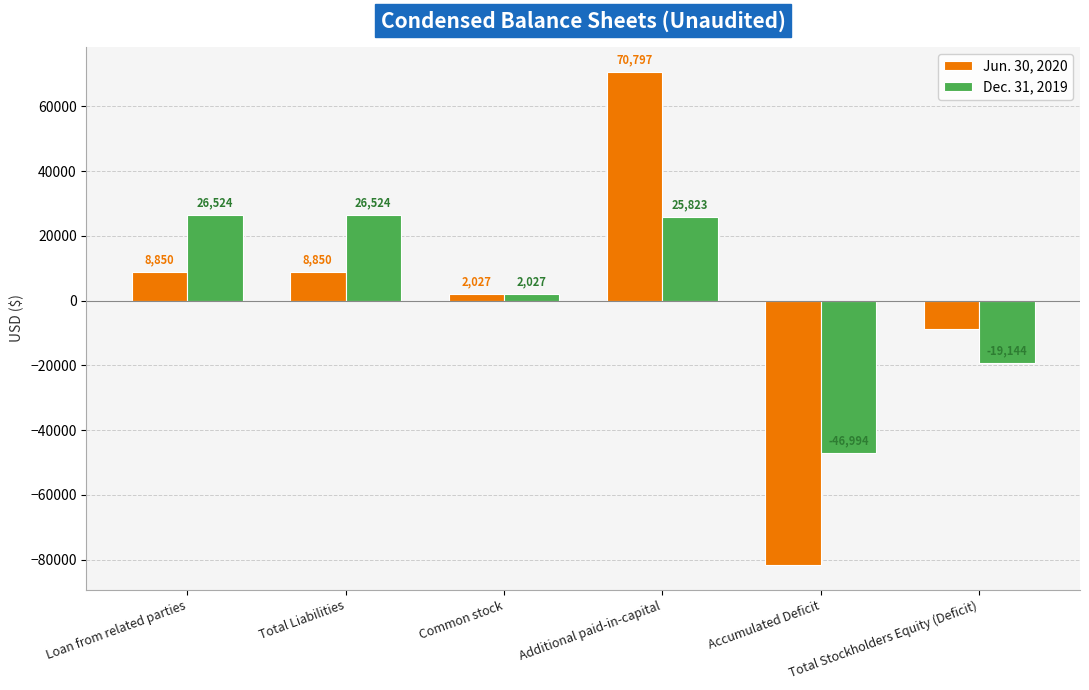

Reading left to right, transcribe all the data shown in this chart.

Jun. 30, 2020: 8850	8850	2027	70797	-81674	-8850
Dec. 31, 2019: 26524	26524	2027	25823	-46994	-19144